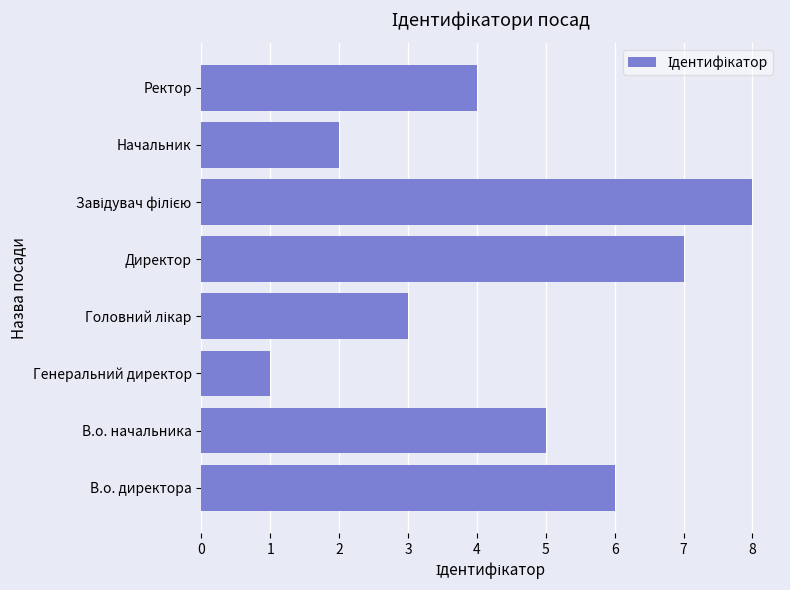

How many bars are there in total?

8